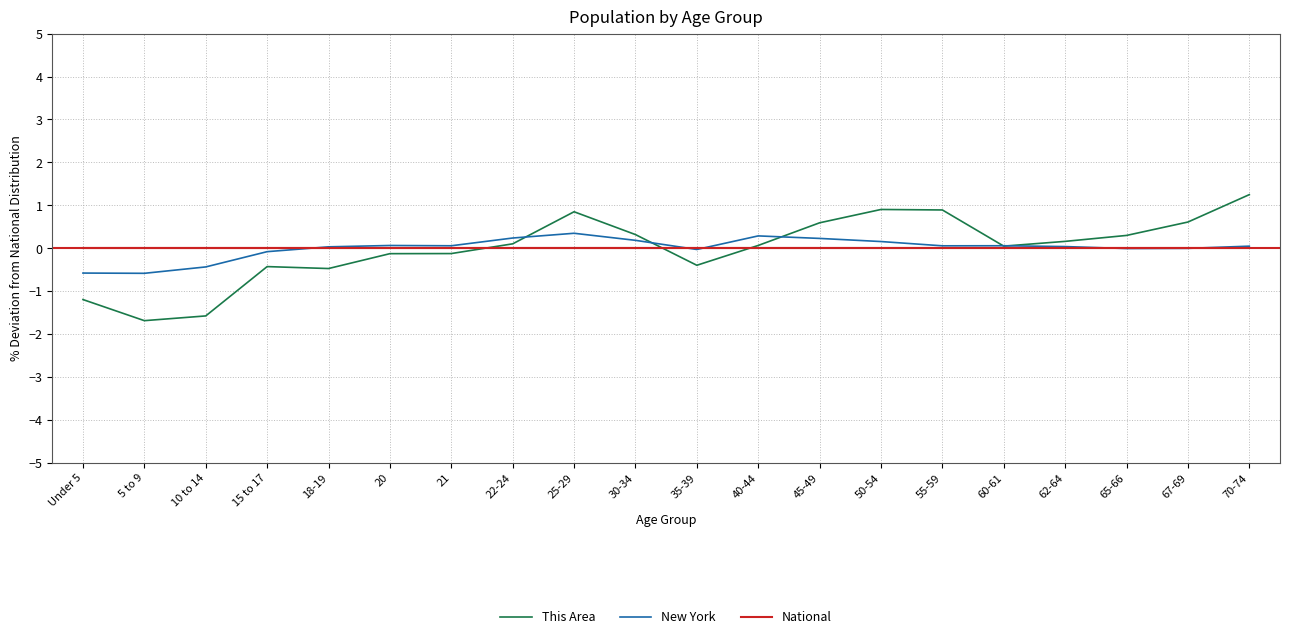

Is the value of This Area at 45-49 greater than the value of National at 30-34?

Yes